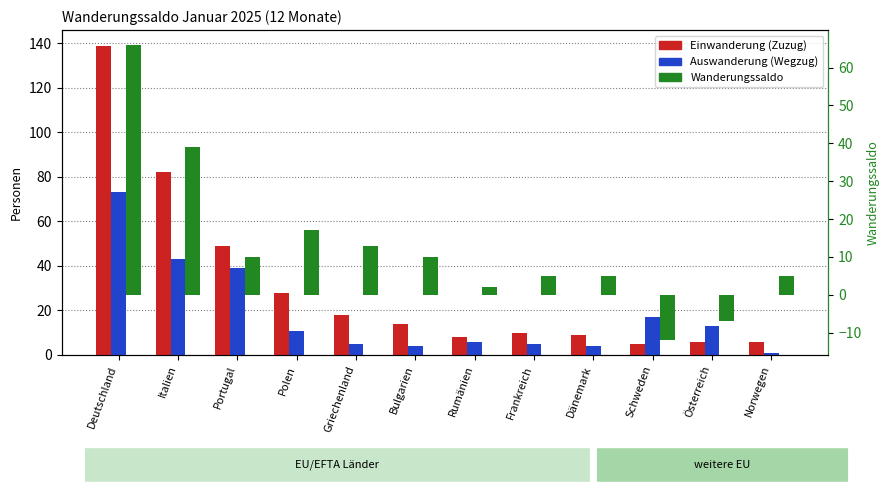

What is the difference between the maximum and minimum values in the Auswanderung (Wegzug) series?

72